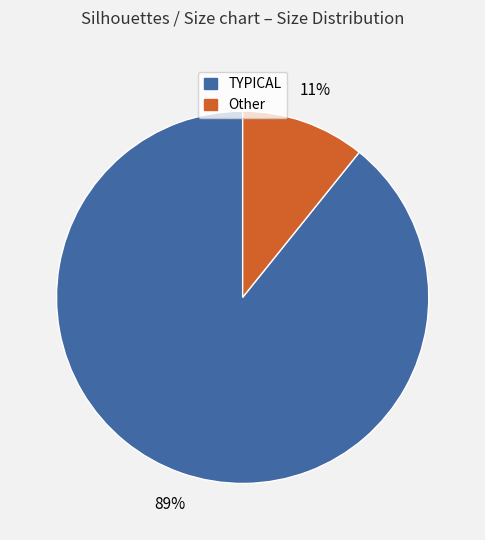

Is there any slice that represents more than half of the pie?

Yes